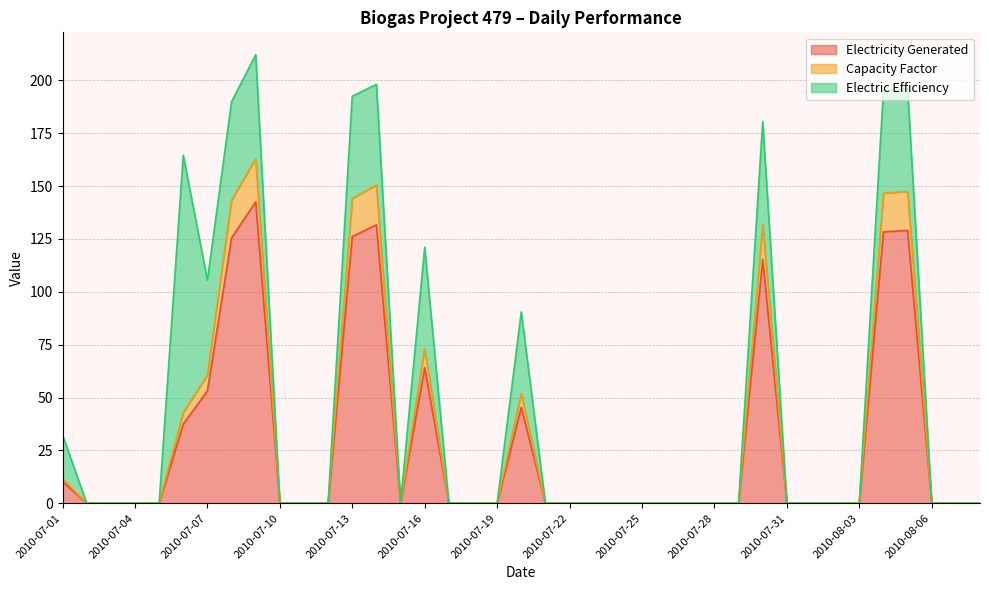

What is the label of the 33rd point from the right?

2010-07-07